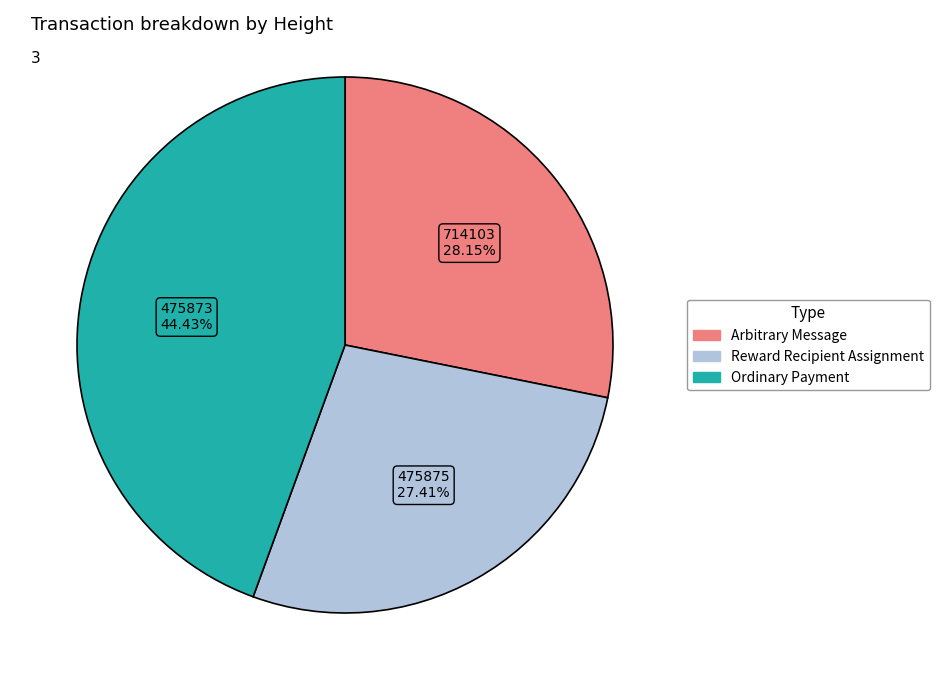

What is the total percentage of 475873 and 475875?

71.8%